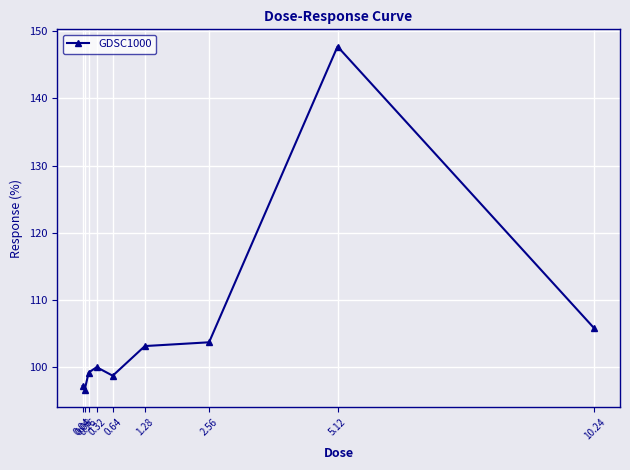

Reading right to left, what are all the values shown in this chart?

10.24=105.8	5.12=147.7	2.56=103.7	1.28=103.2	0.64=98.8	0.32=100.0	0.16=99.2	0.08=96.6	0.04=97.3